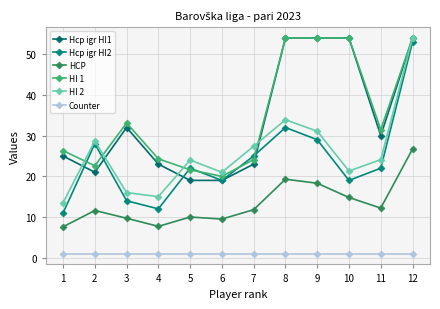

How many data points does each series have?

12